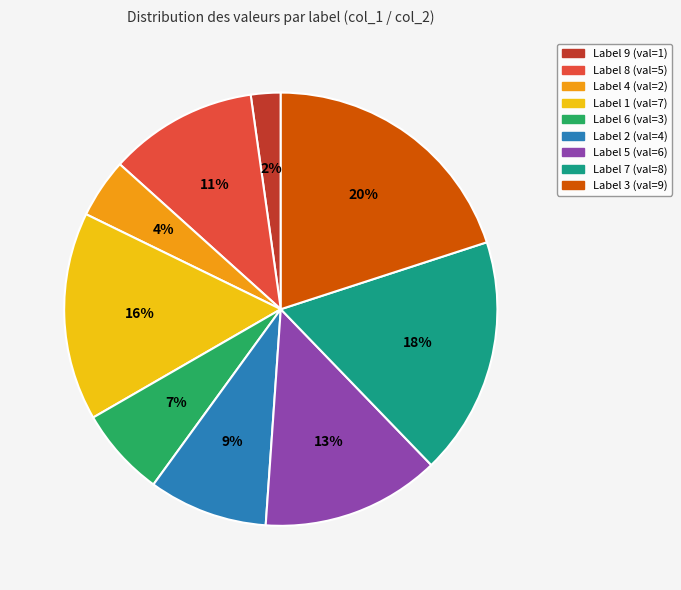

Does any single category account for the majority?

No